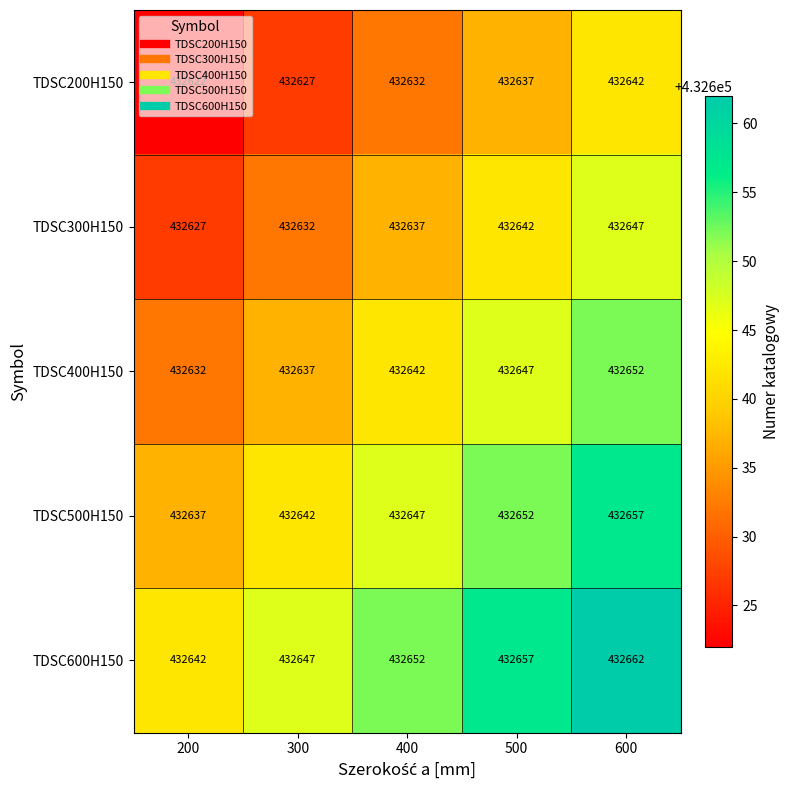

Rank the series at 400 from lowest to highest value.

TDSC200H150, TDSC300H150, TDSC400H150, TDSC500H150, TDSC600H150